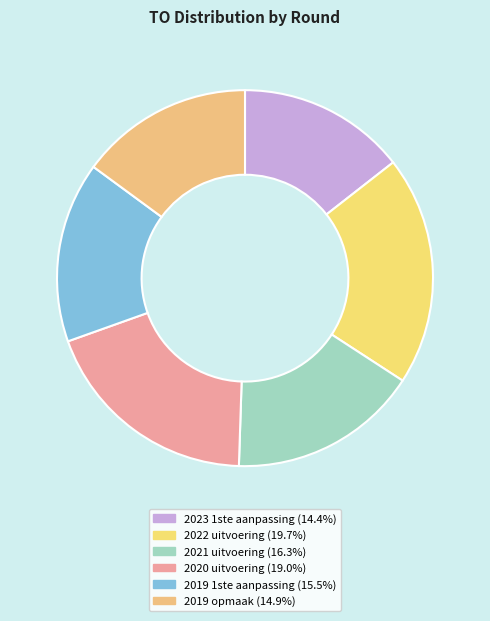

How many slices are in this pie chart?

6